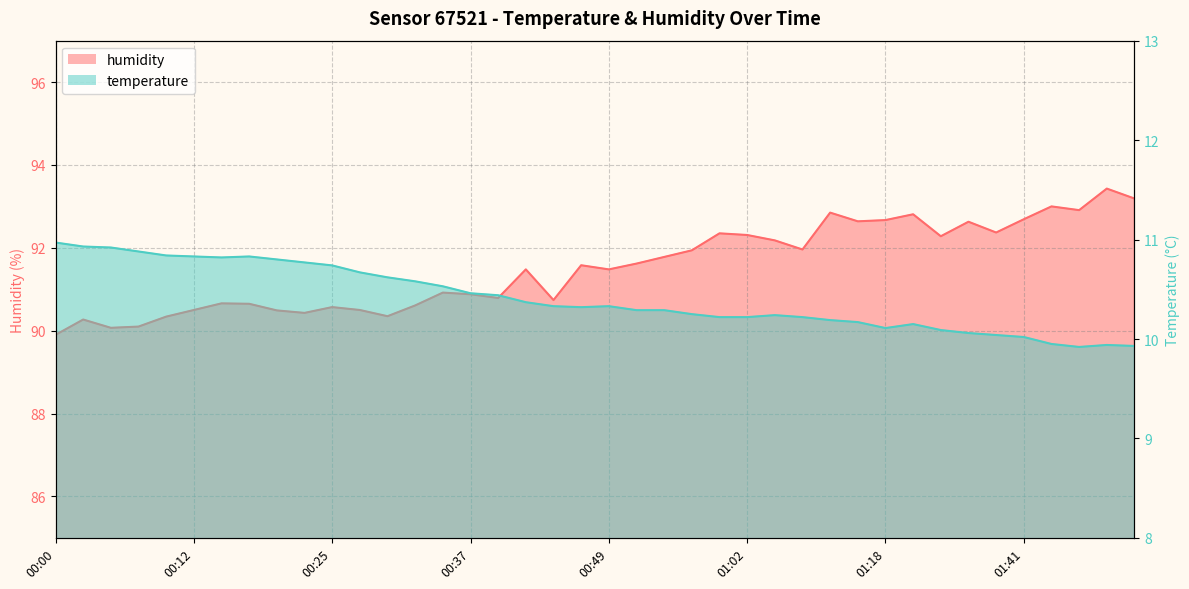

True or false: temperature and humidity cross at least once.

False